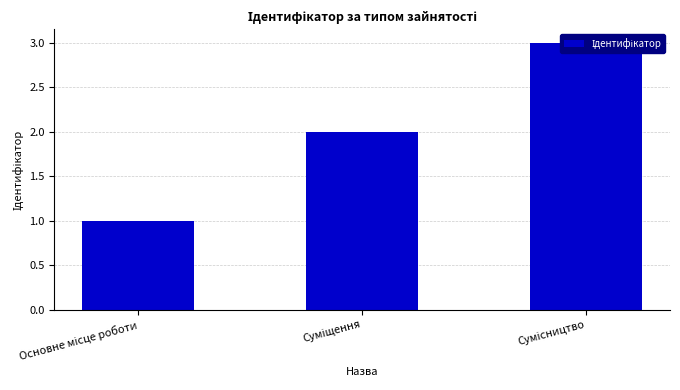

How many bars are there in total?

3